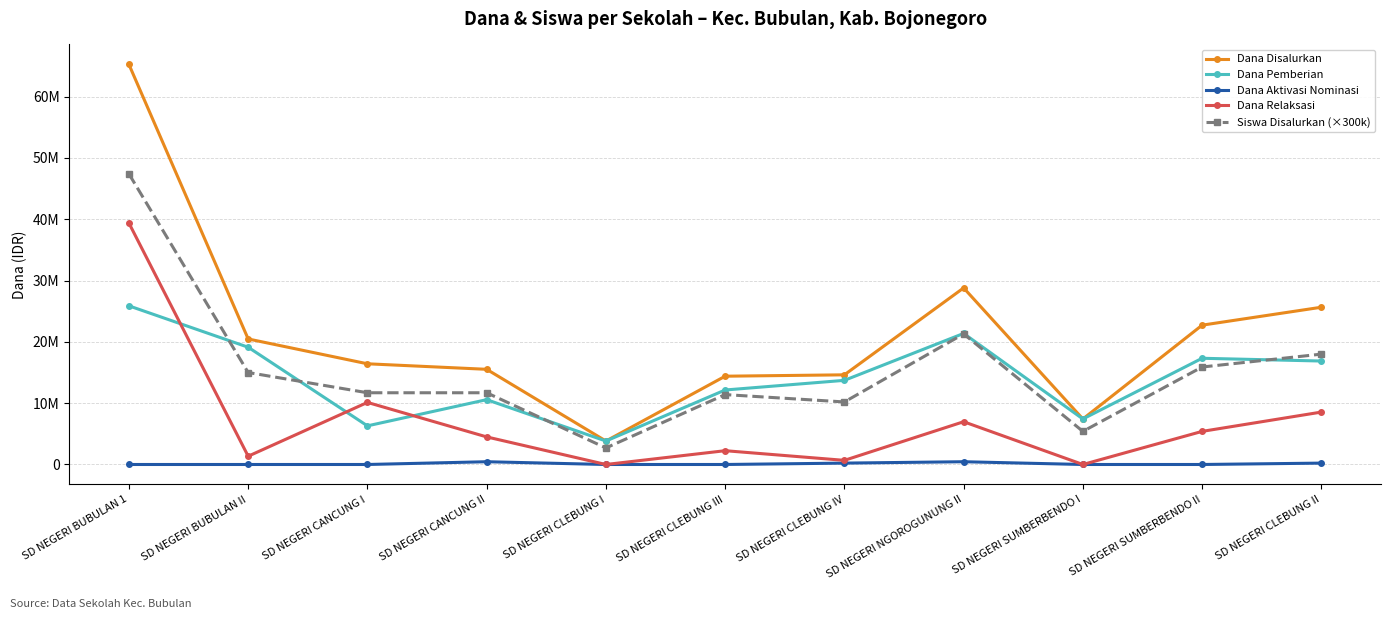

Is the value of Dana Pemberian at SD NEGERI SUMBERBENDO I greater than the value of Siswa Disalurkan (×300k) at SD NEGERI SUMBERBENDO II?

No